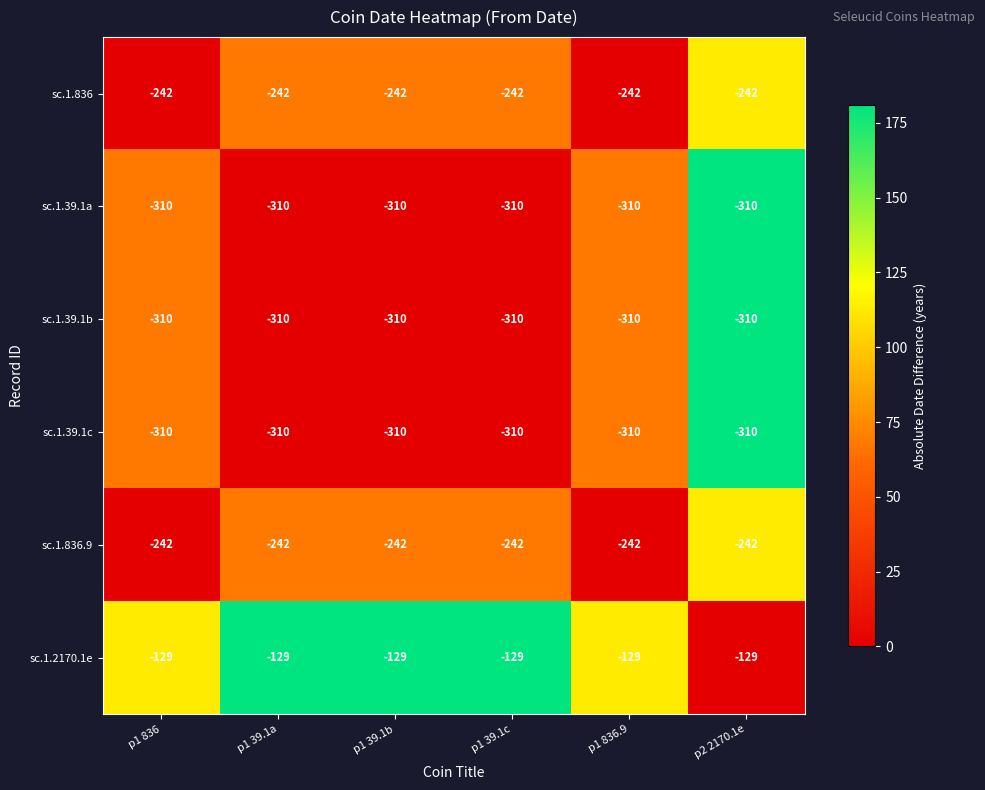

At which label is sc.1.39.1a closest to -310?

p1 836